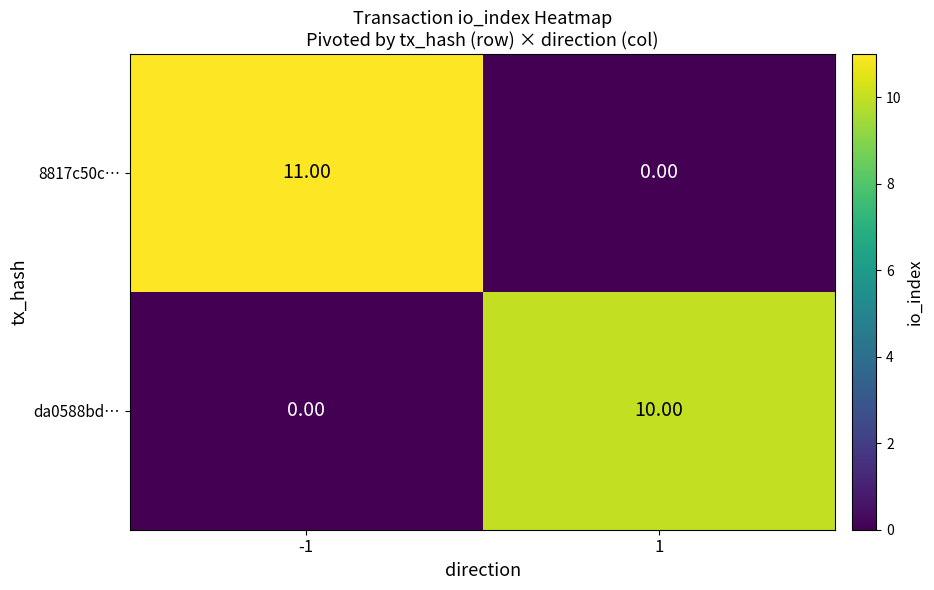

Which series has the largest total across all categories?

8817c50c…